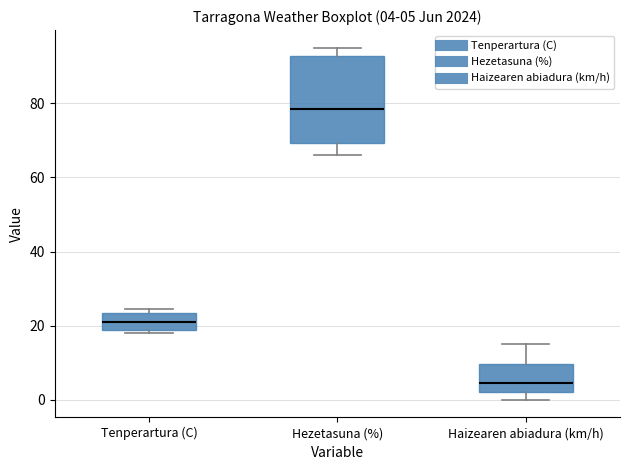

Which box's median line is the lowest?

Haizearen abiadura (km/h)